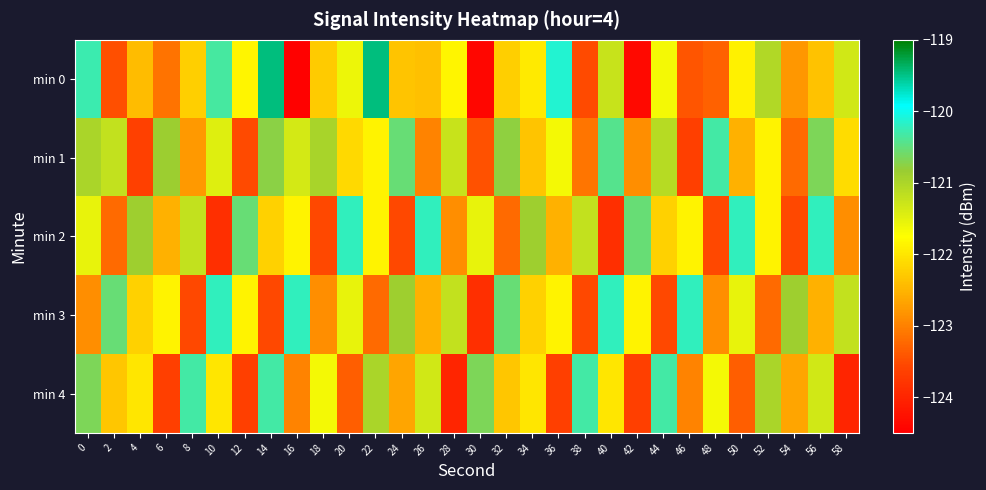

How many data points does each series have?

30